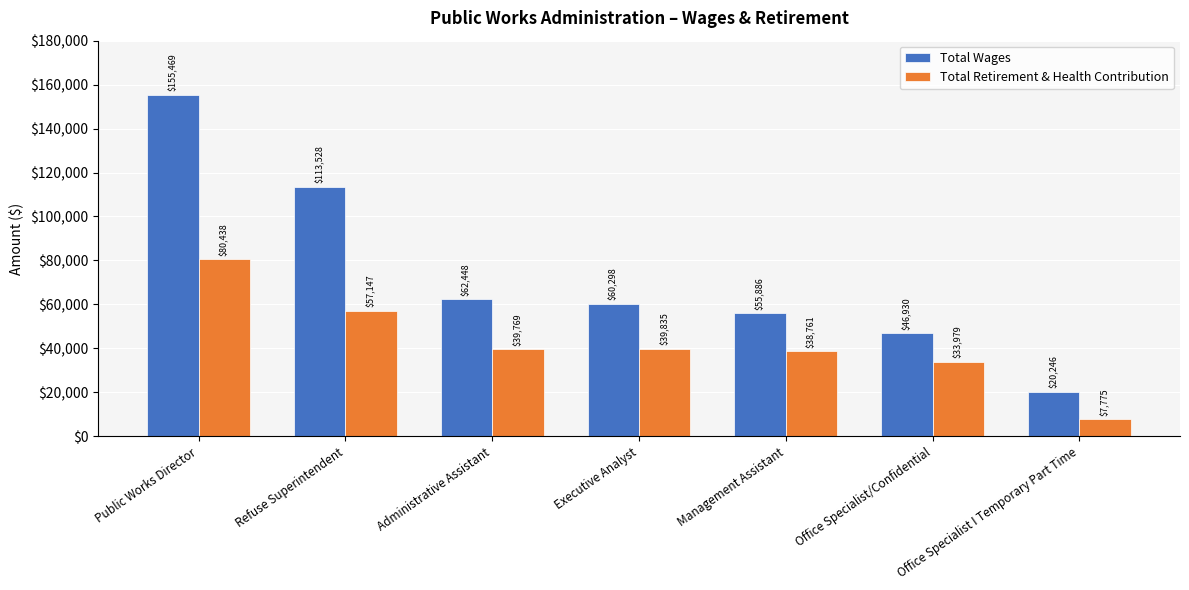

Count the number of categories in the chart.

7